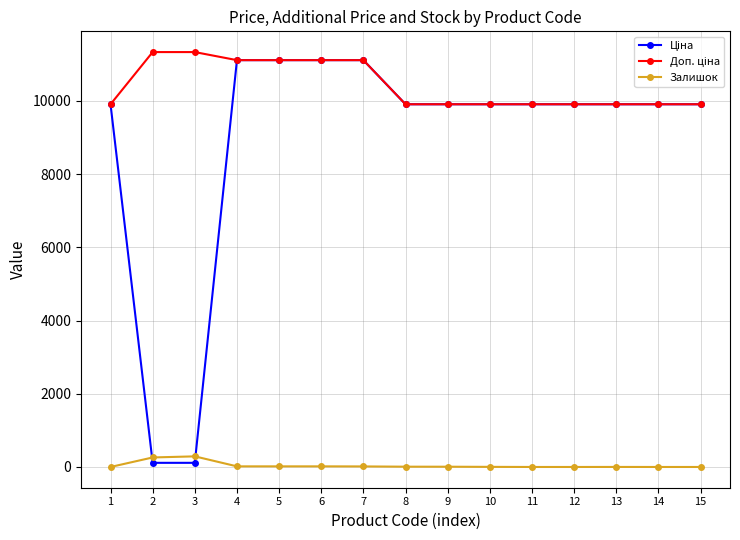

What is the maximum value for Залишок?

290.0